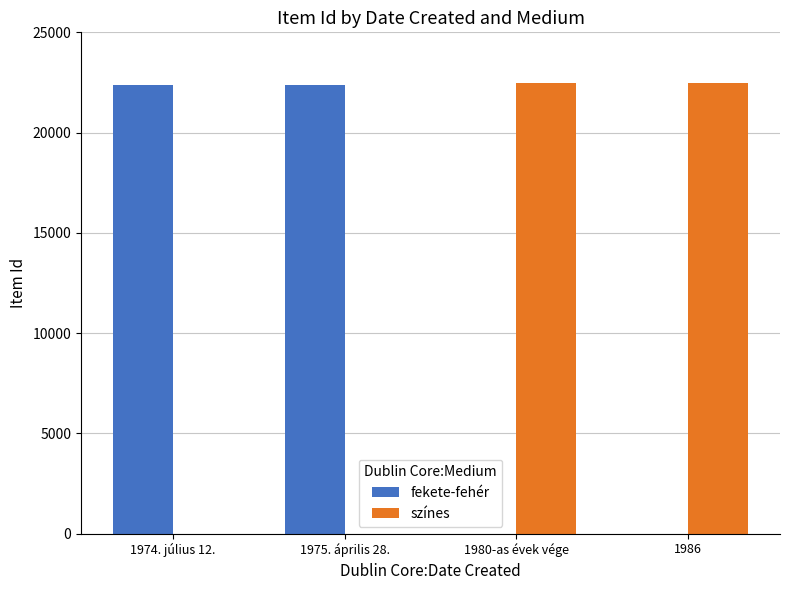

What is the greatest value displayed?

22480